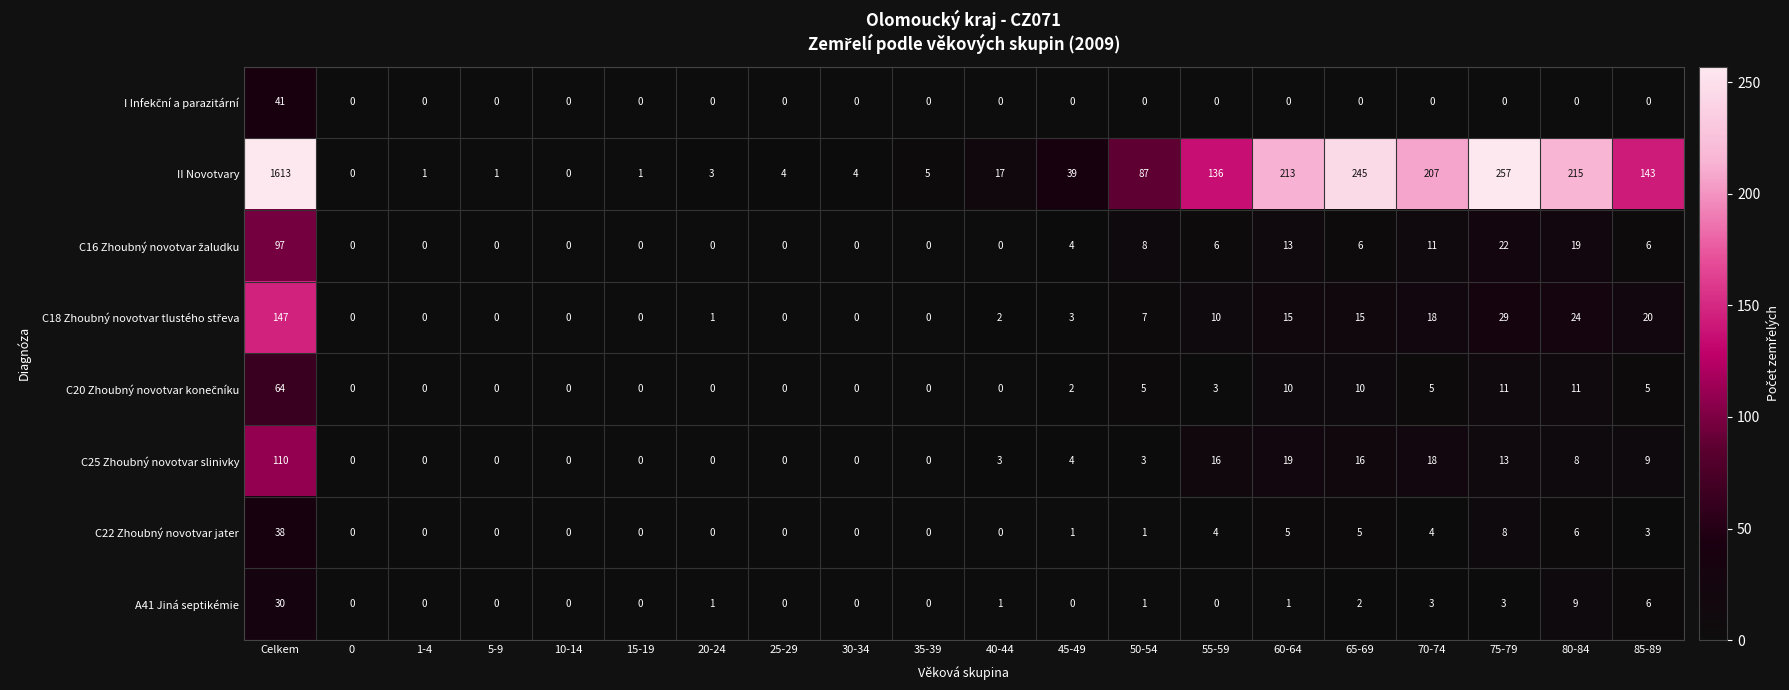

The II Novotvary series shows 215 at 80-84. True or false?

True